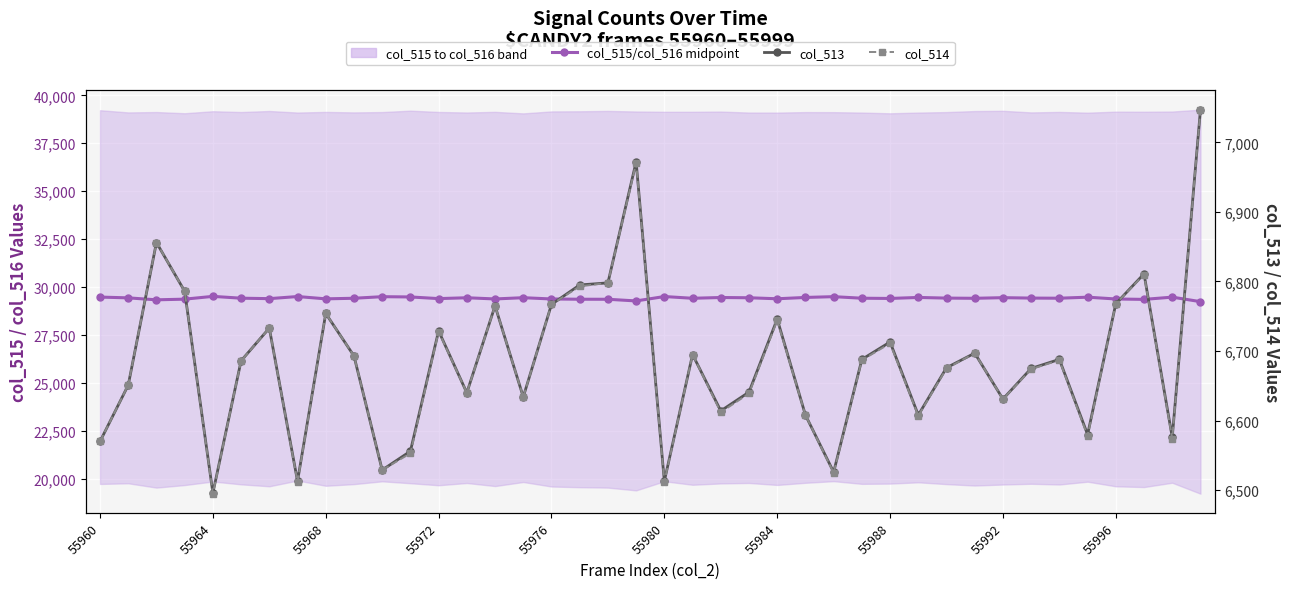

True or false: col_514 has a value of 6970.0 at 19.

True